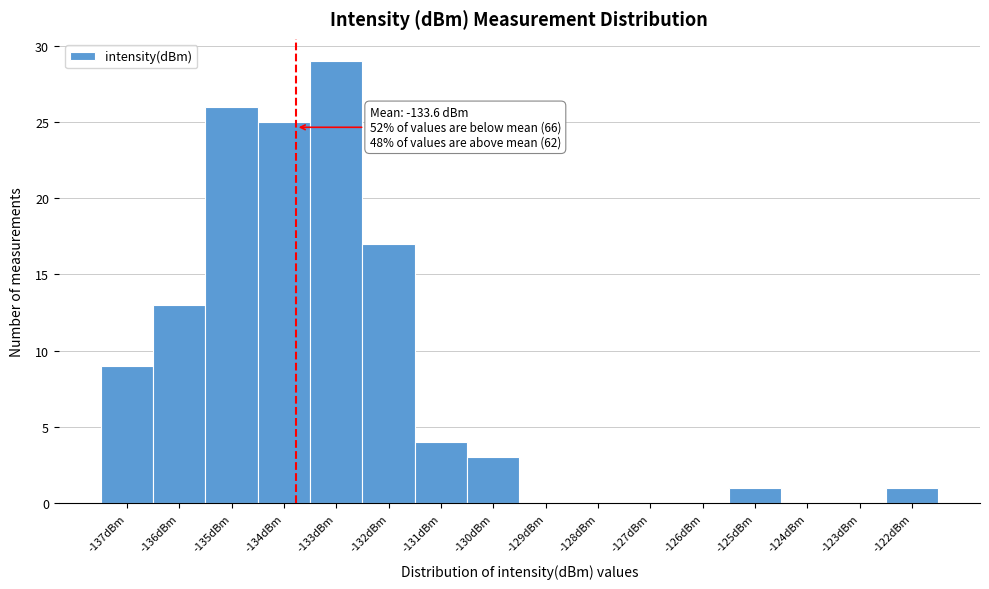

Reading left to right, transcribe all the data shown in this chart.

-137dBm=9	-136dBm=13	-135dBm=26	-134dBm=25	-133dBm=29	-132dBm=17	-131dBm=4	-130dBm=3	-129dBm=0	-128dBm=0	-127dBm=0	-126dBm=0	-125dBm=1	-124dBm=0	-123dBm=0	-122dBm=1